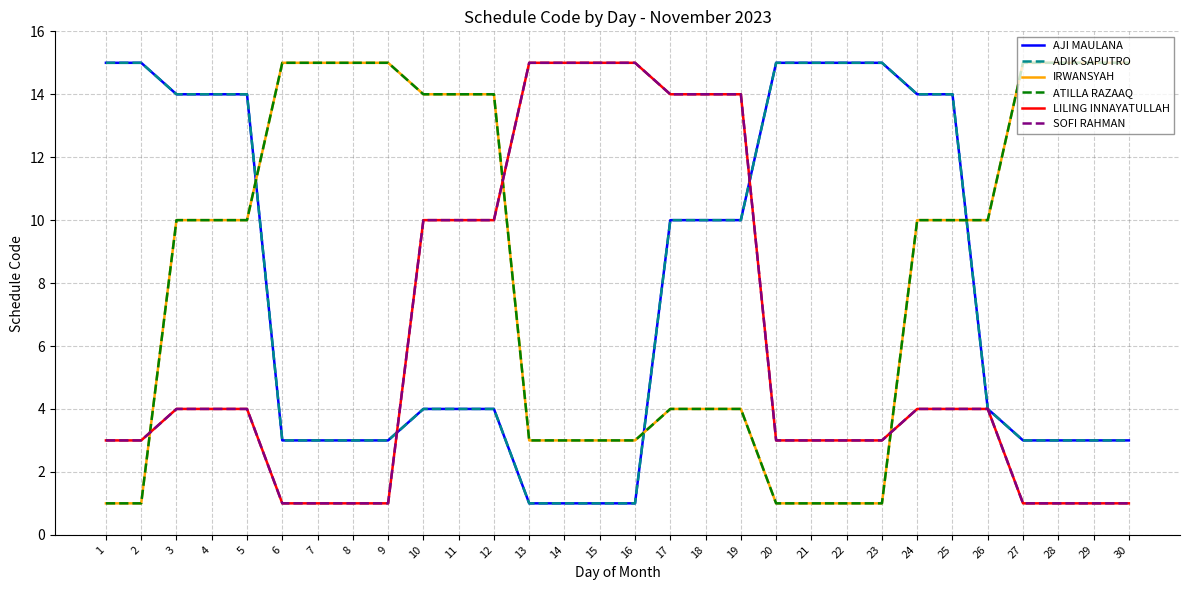

Which has a higher value, 14 or 4?

4